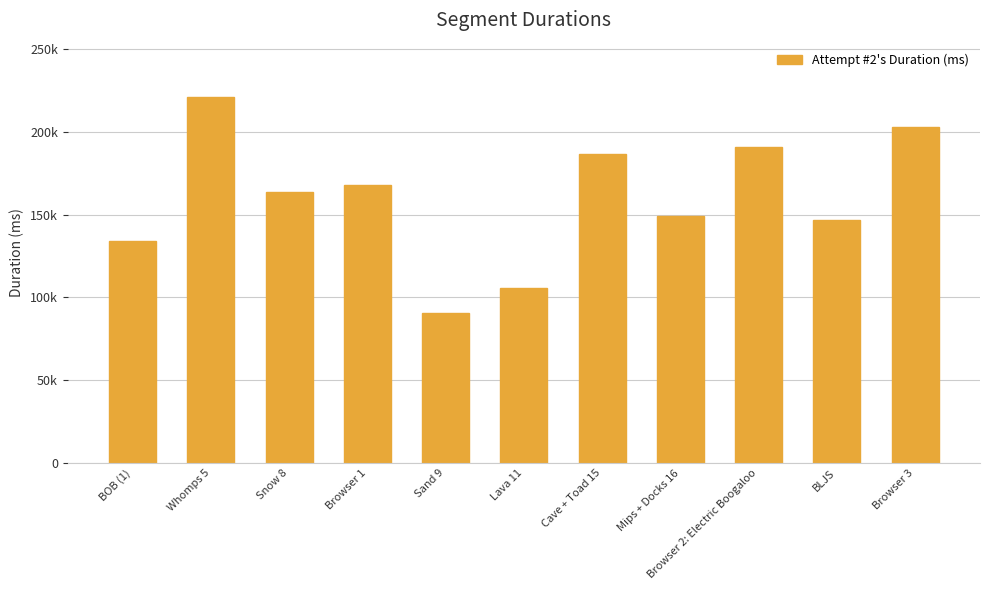

Between Whomps 5 and Sand 9, which is larger?

Whomps 5